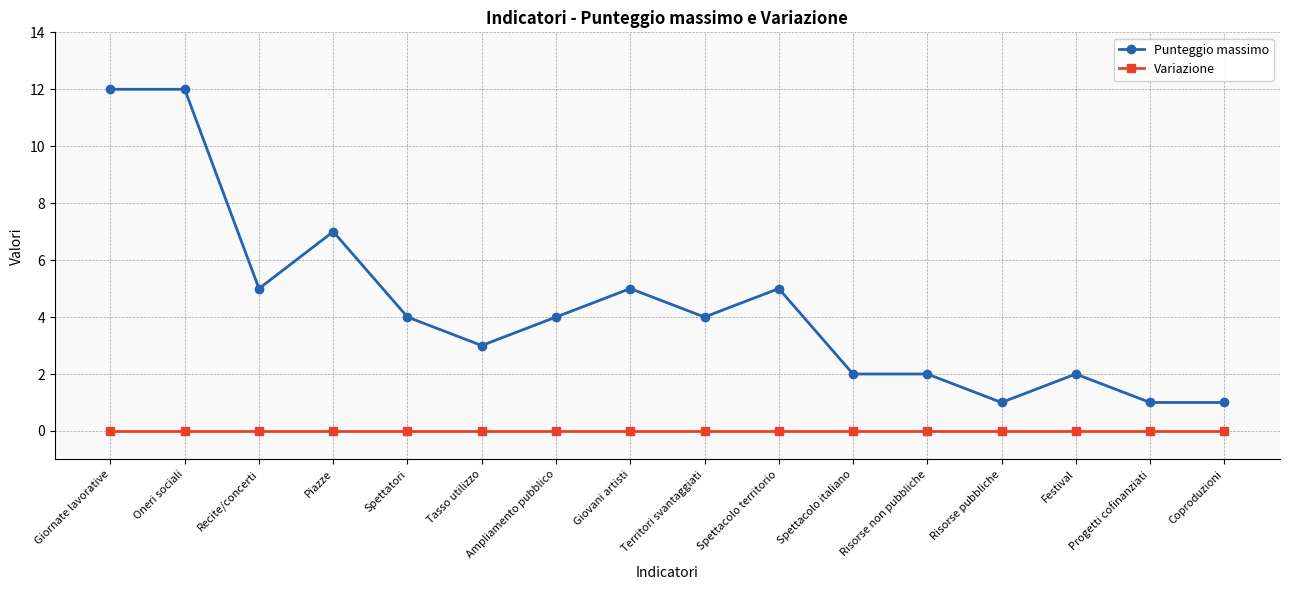

What is the value of the Punteggio massimo point at the 12th from the left?

2